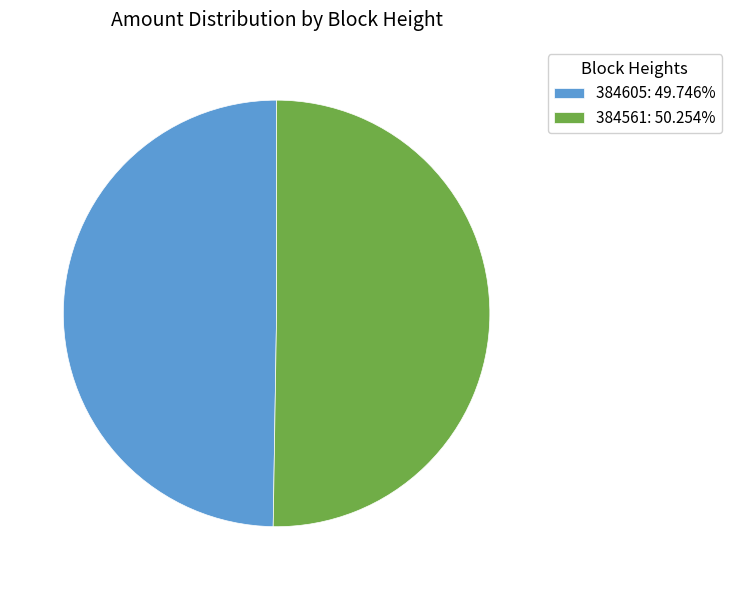

Does 384561: 50.254% represent more than half of the total?

Yes